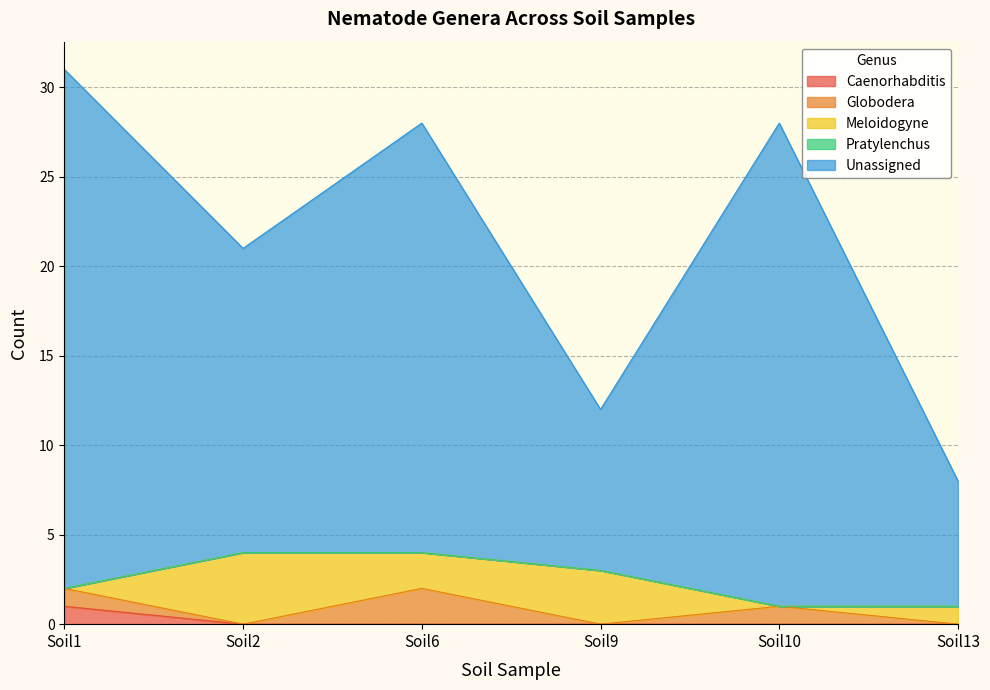

Where does the Unassigned series first go above 24?

Soil1